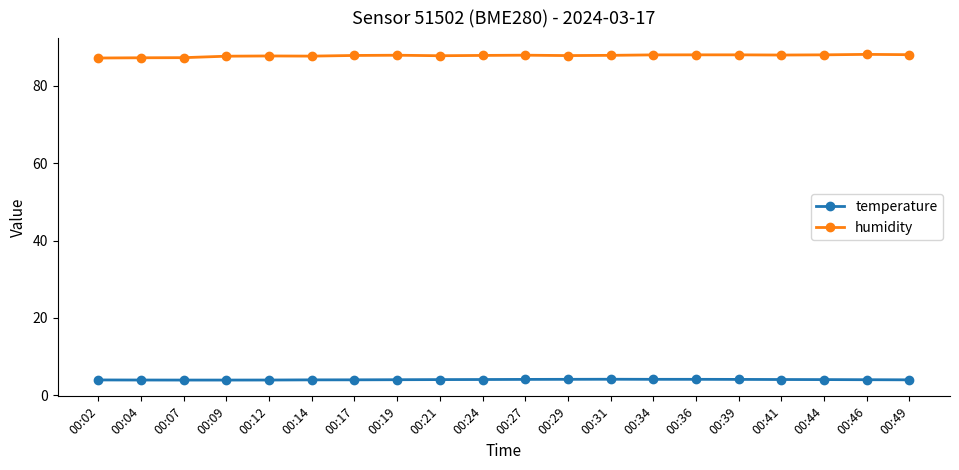

What is the lowest value of the humidity series?

87.2